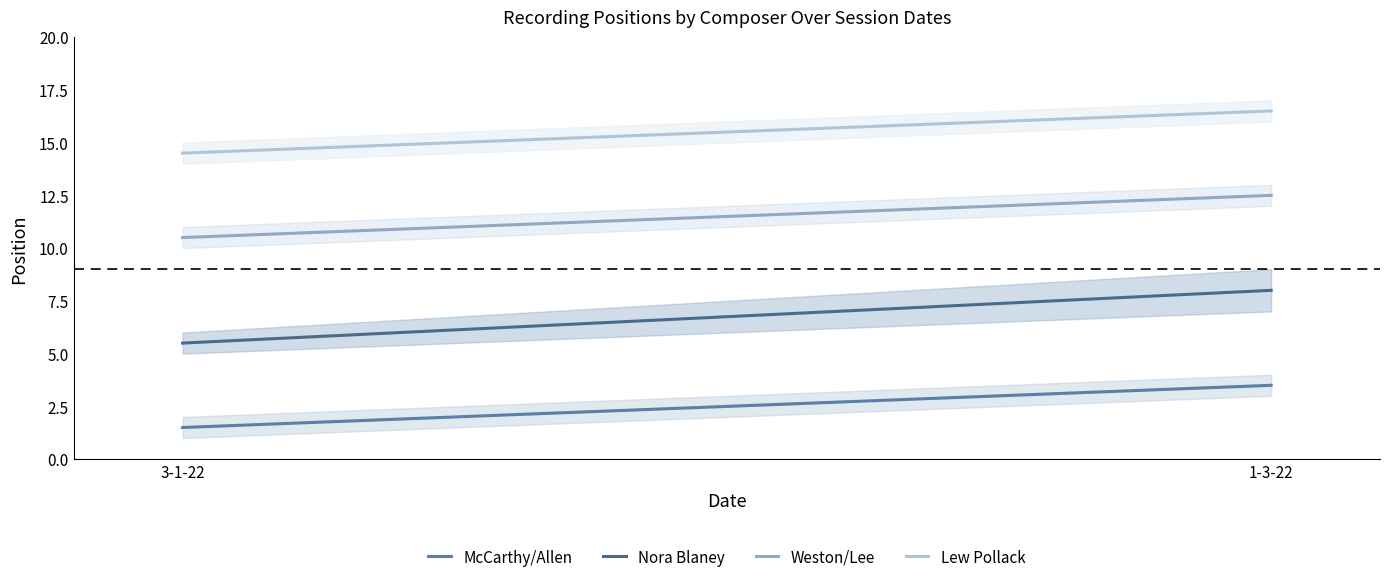

Reading left to right, transcribe all the data shown in this chart.

McCarthy/Allen: 3-1-22=1.5	1-3-22=3.5
Nora Blaney: 3-1-22=5.5	1-3-22=8.0
Weston/Lee: 3-1-22=10.5	1-3-22=12.5
Lew Pollack: 3-1-22=14.5	1-3-22=16.5